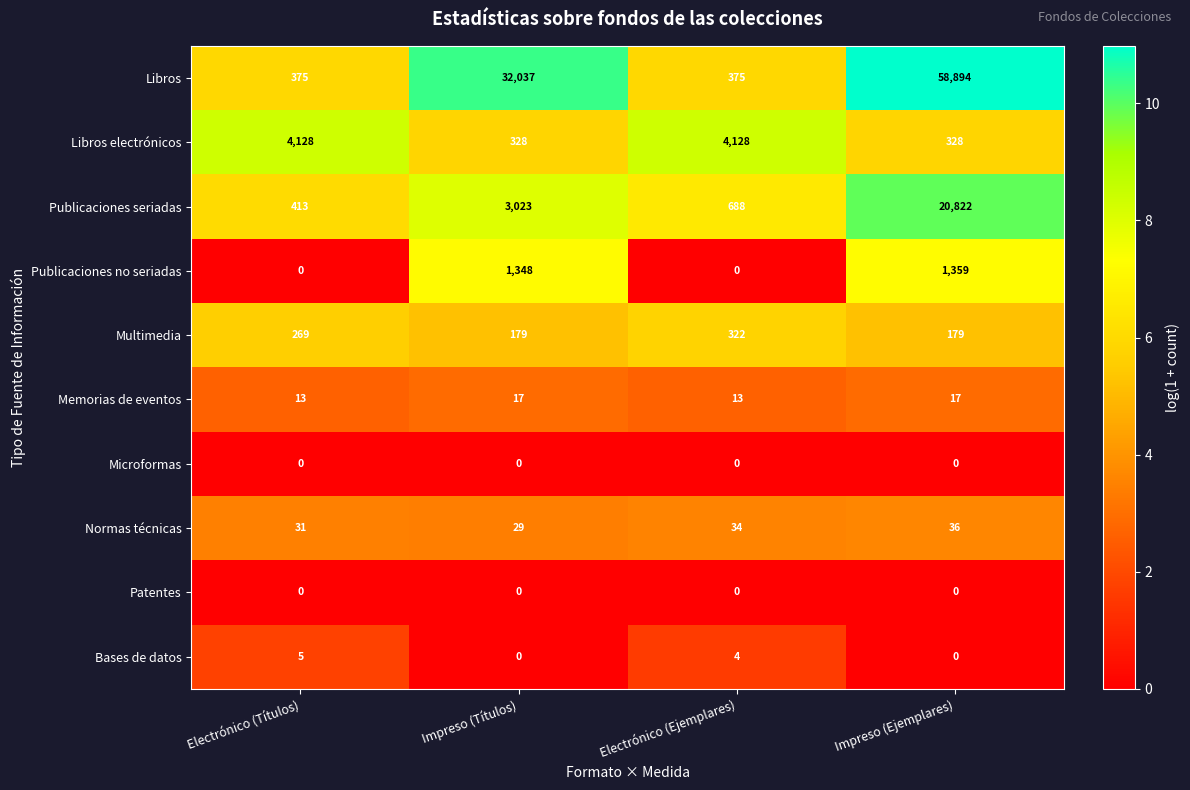

Between Electrónico (Títulos) and Impreso (Títulos), which series saw the biggest shift?

Libros